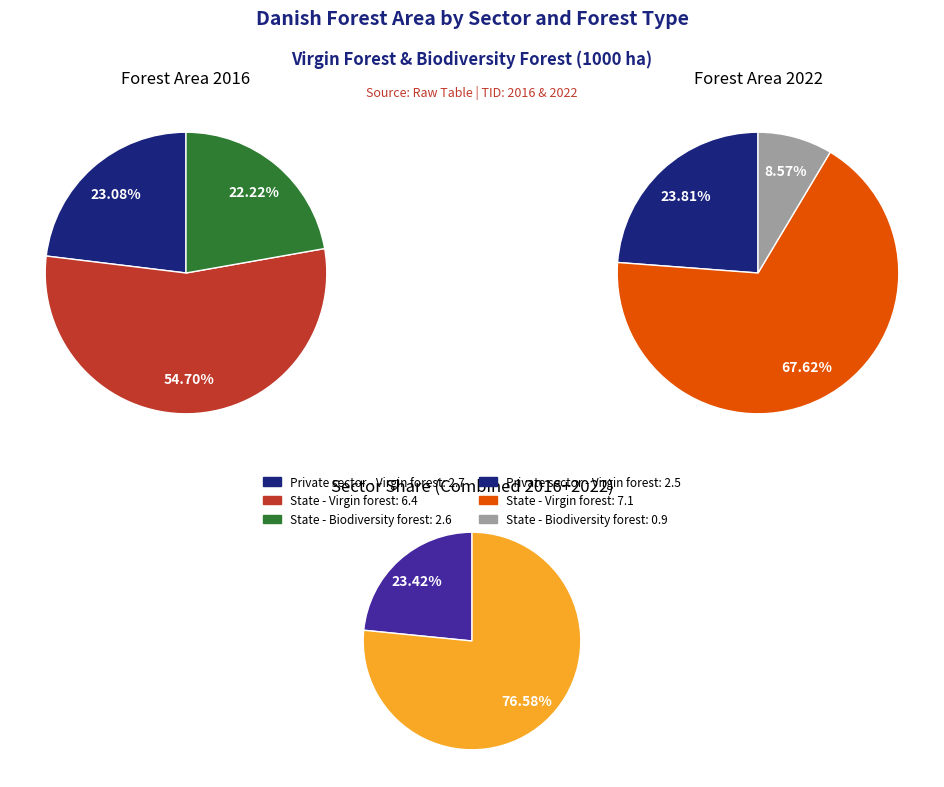

Is it true that Virgin forest (2016) State is 38% of the pie?

False